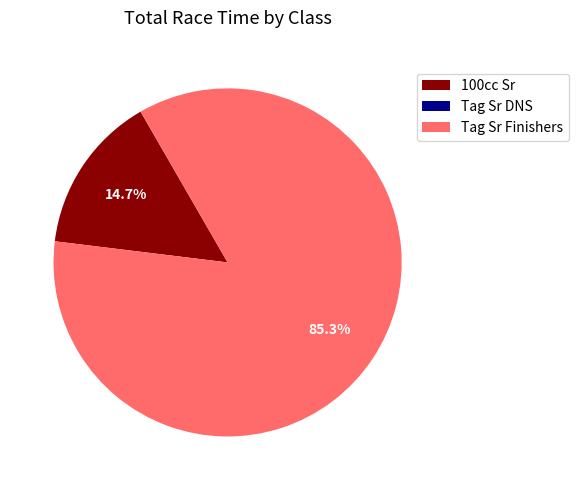

To the nearest percent, what is the difference between the largest and smallest slice percentages?

85%